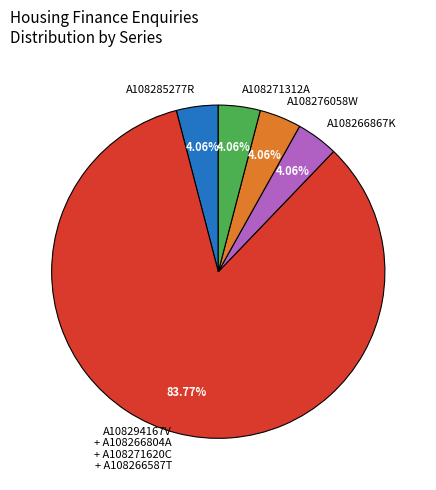

Combined, do A108276058W and A108271312A account for over 50%?

No